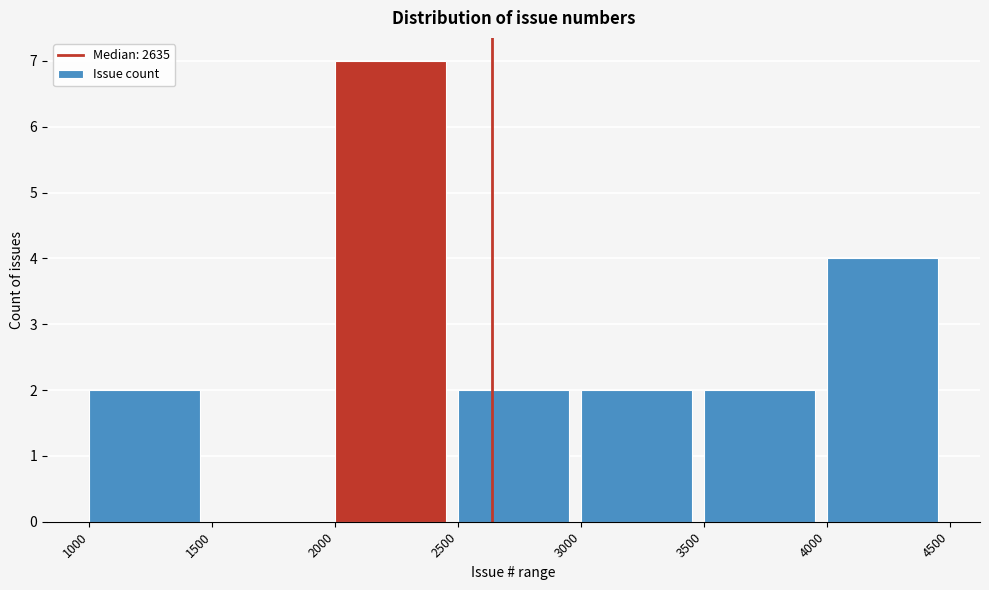

Reading left to right, list every bar in this chart as the range it spans on the x-axis followed by its height. The values are not printed on the chart, so give them approximately, as read against the axis.

1000 to 1500: 2
1500 to 2000: 0
2000 to 2500: 7
2500 to 3000: 2
3000 to 3500: 2
3500 to 4000: 2
4000 to 4500: 4